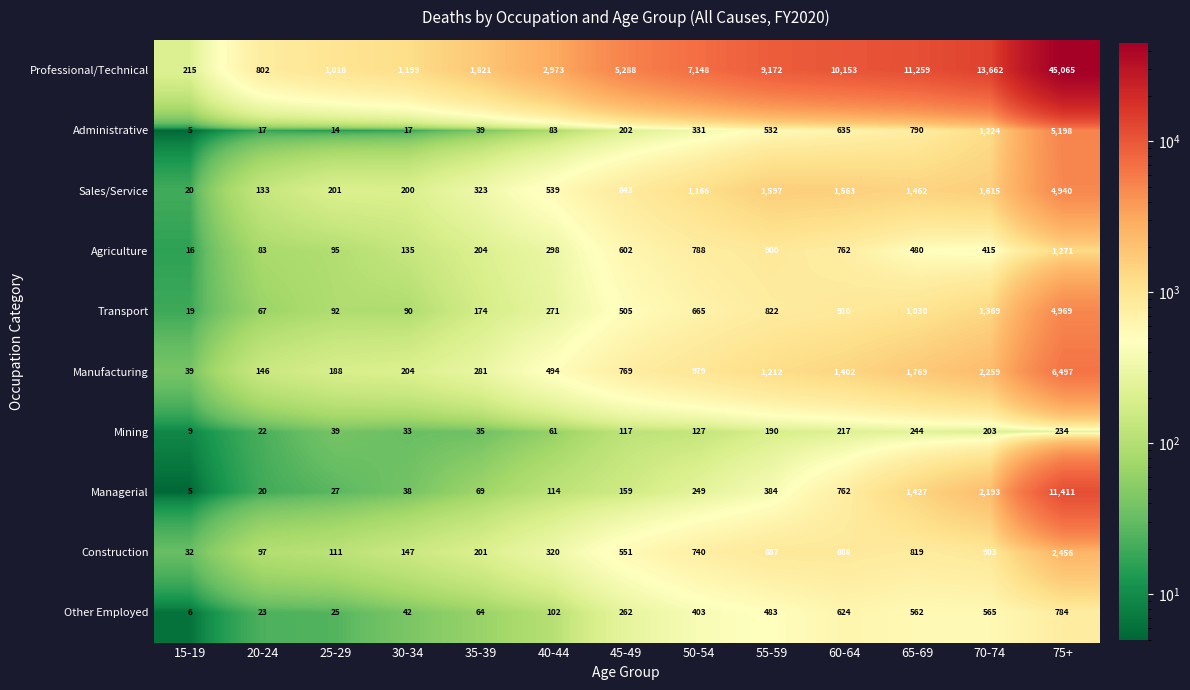

What is the maximum value for Other Employed?

784